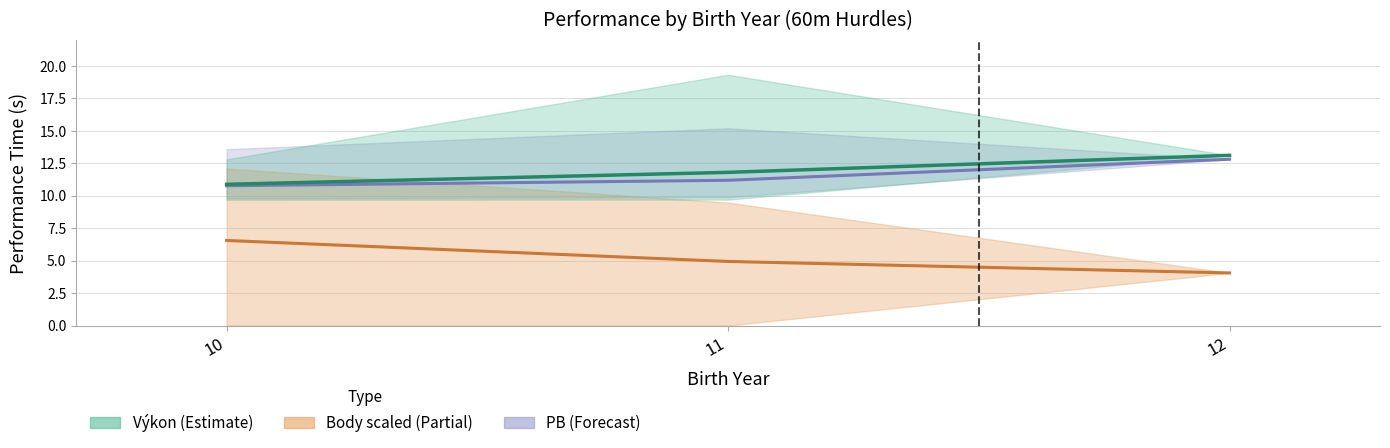

What is the smallest value displayed?

4.0